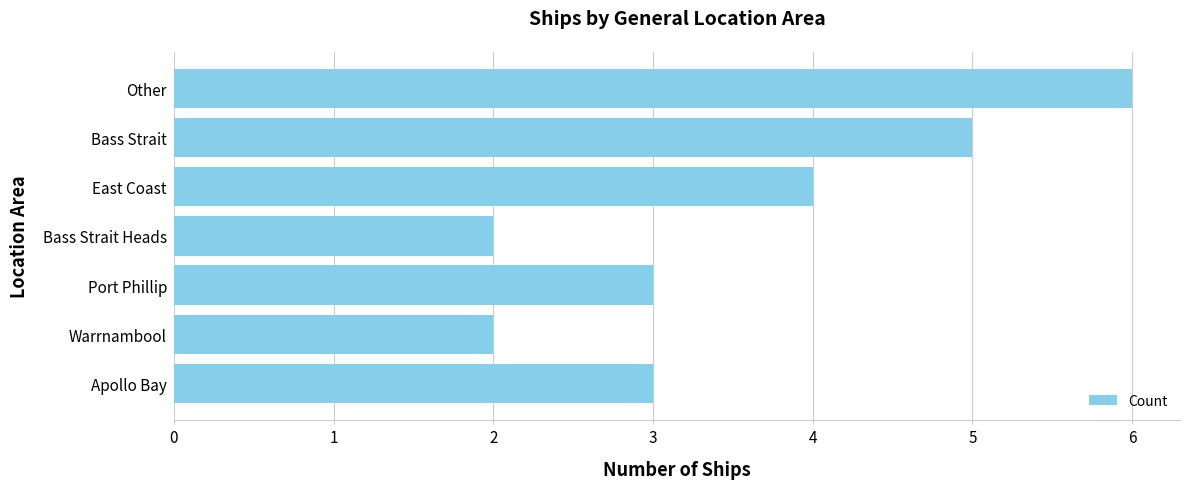

Reading bottom to top, list all the values displayed in this chart.

Apollo Bay=3	Warrnambool=2	Port Phillip=3	Bass Strait Heads=2	East Coast=4	Bass Strait=5	Other=6